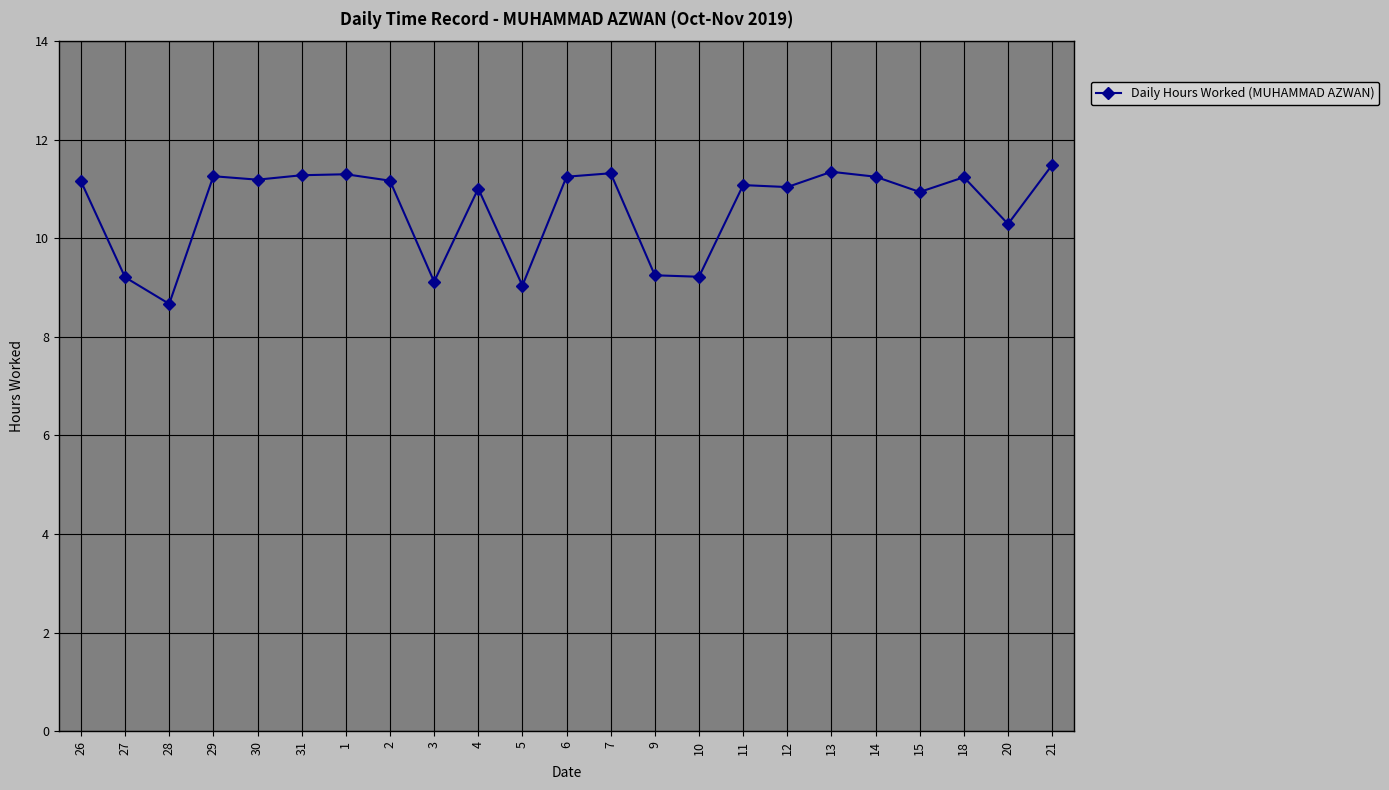

How many lines are shown in the chart?

1